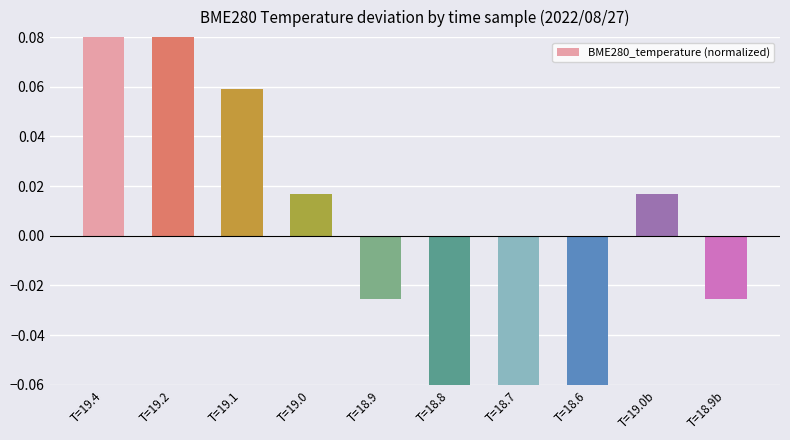

Rank the categories by value from lowest to highest.

T=18.6, T=18.7, T=18.8, T=18.9, T=18.9b, T=19.0, T=19.0b, T=19.1, T=19.2, T=19.4